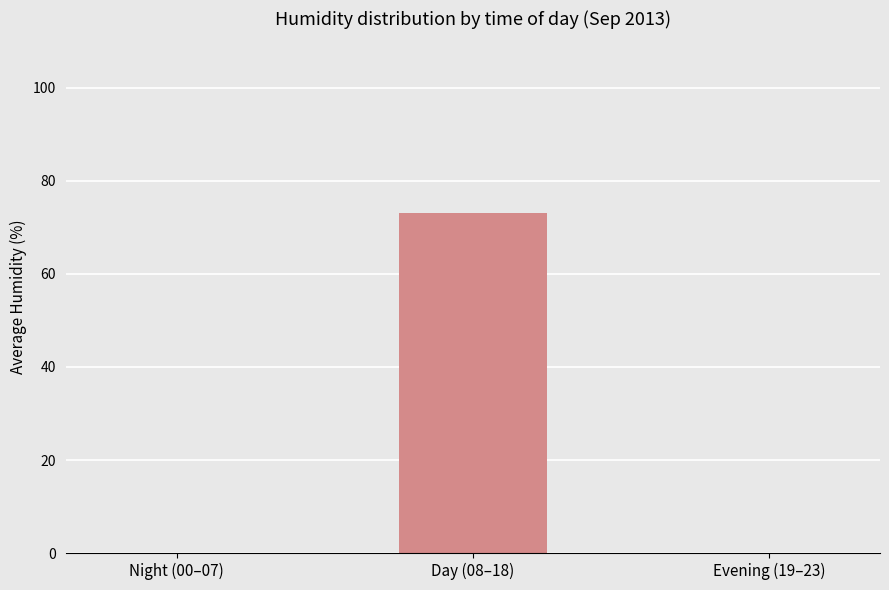

True or false: the data shows 73.2 at Day (08–18).

True